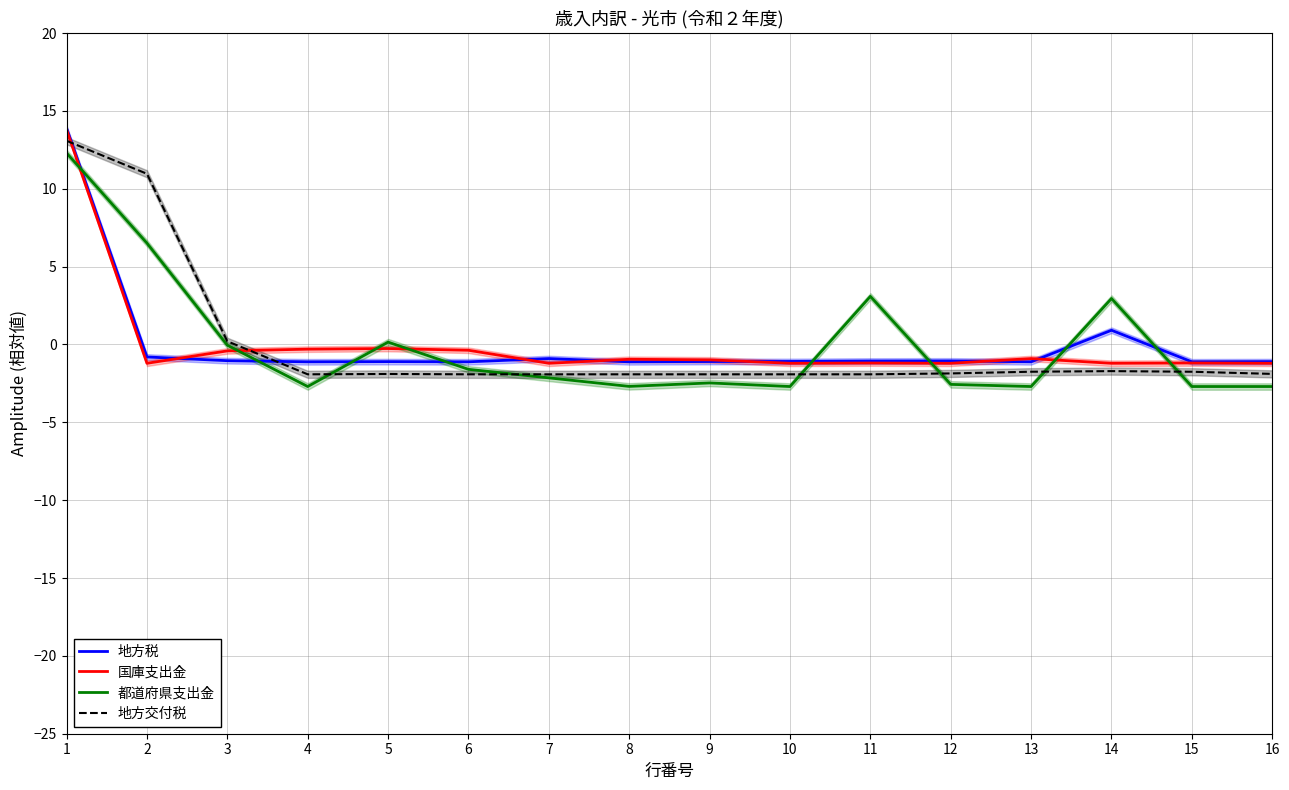

Does the chart have visible grid lines?

Yes